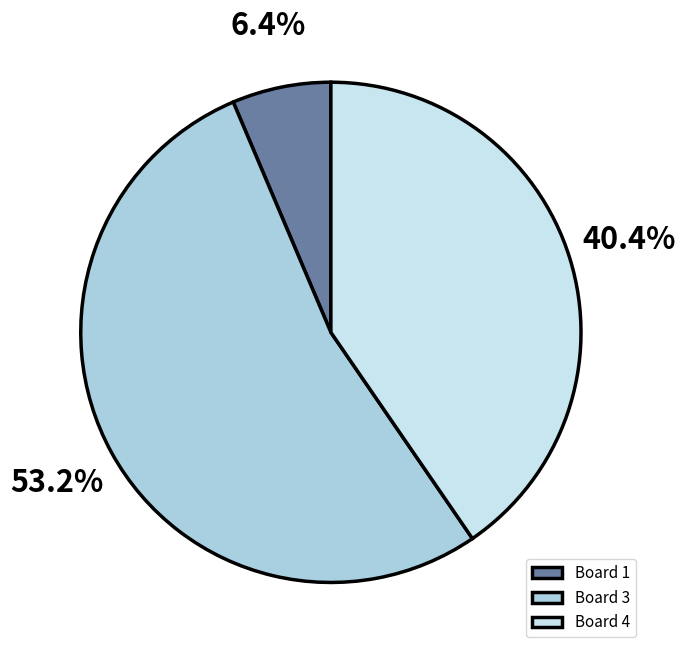

Between Board 4 and Board 1, which is larger?

Board 4